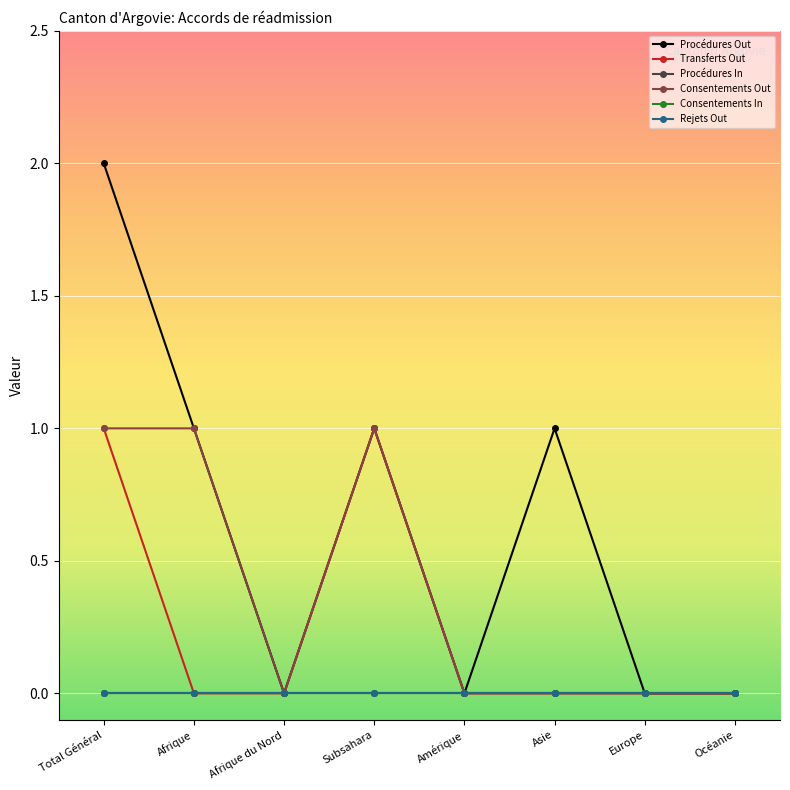

Does the chart display data point markers on the line(s)?

Yes